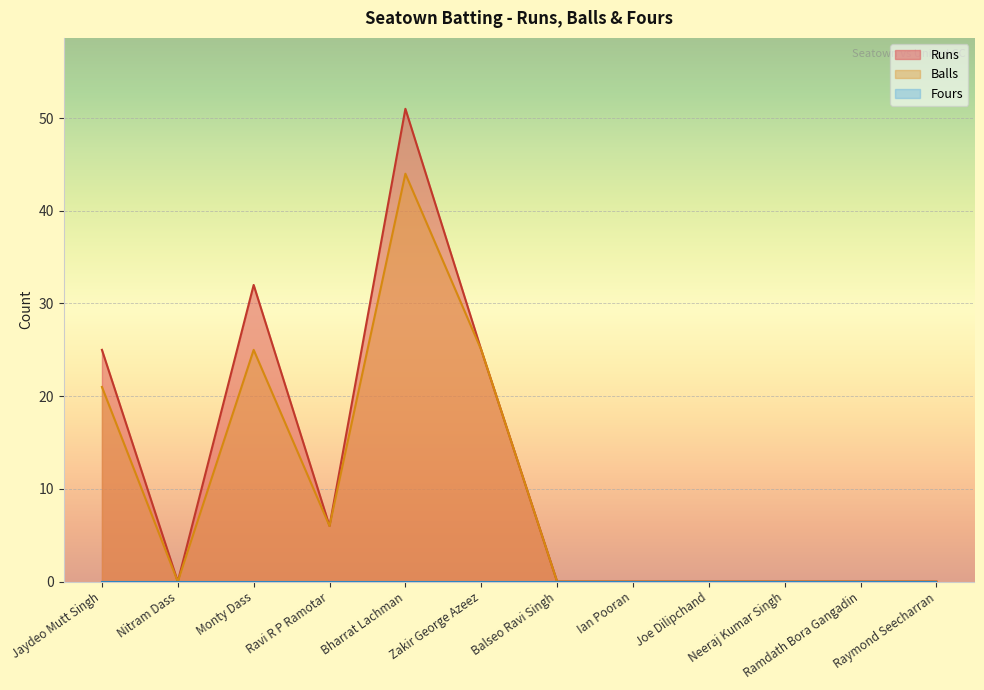

List the labels in order of Balls value, smallest first.

Nitram Dass, Balseo Ravi Singh, Ian Pooran, Joe Dilipchand, Neeraj Kumar Singh, Ramdath Bora Gangadin, Raymond Seecharran, Ravi R P Ramotar, Jaydeo Mutt Singh, Monty Dass, Zakir George Azeez, Bharrat Lachman